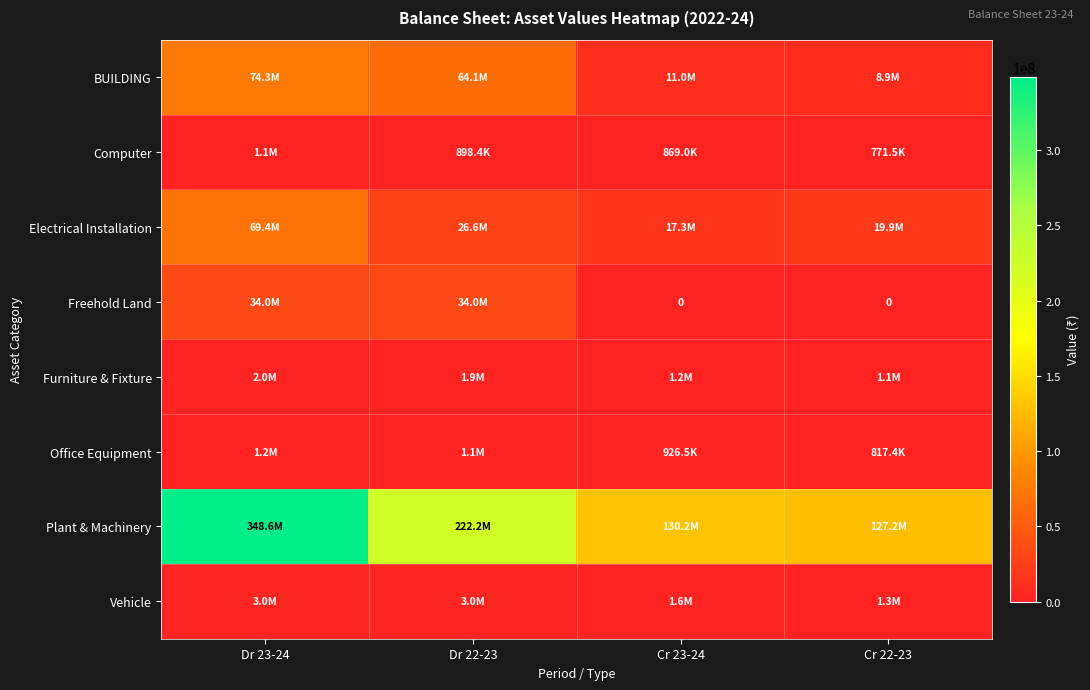

What is the average value of the BUILDING series?

39579069.2